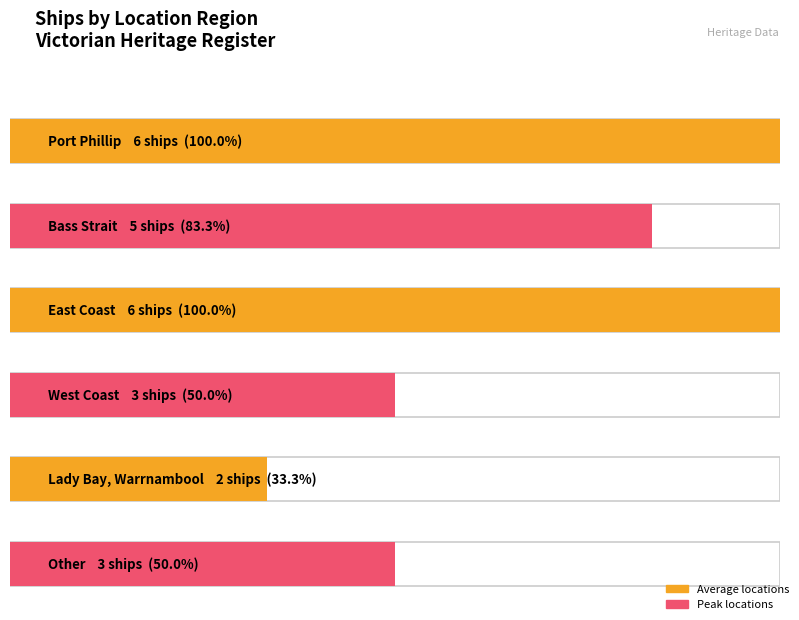

Read the value at Lady Bay, Warrnambool.

2